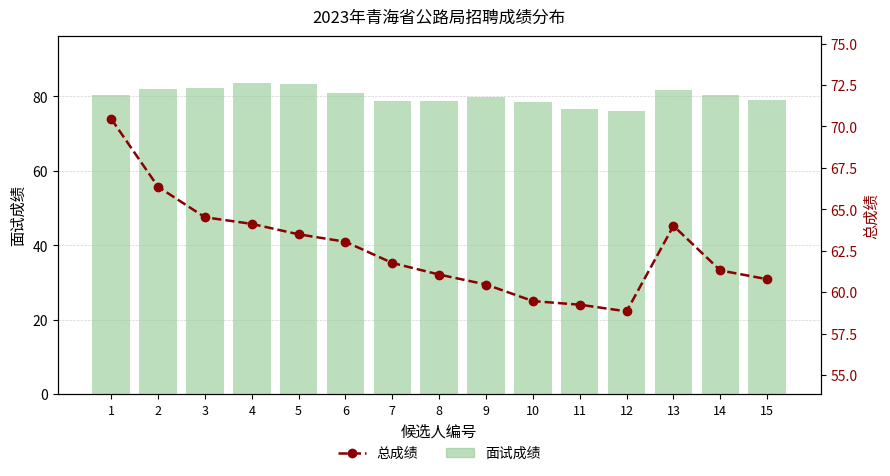

What is the total value across all series at 5?

146.7